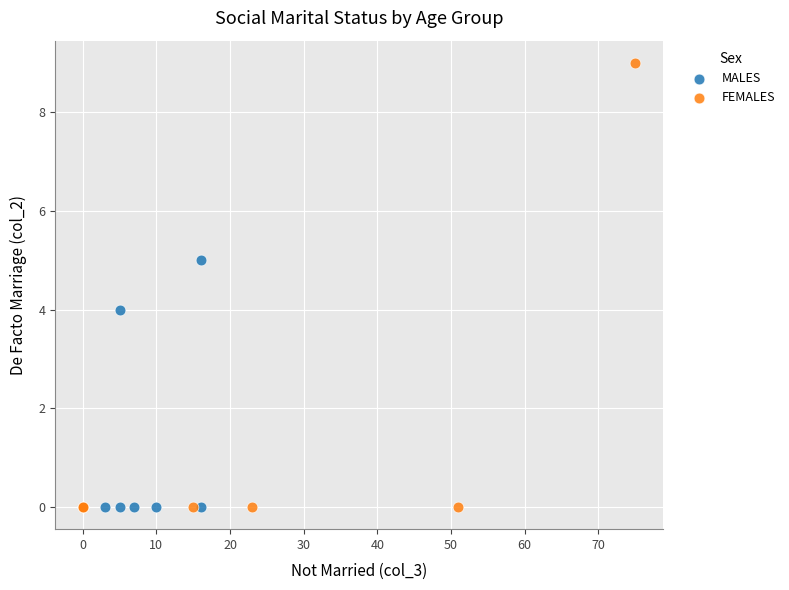

What are all the series names shown in the legend?

MALES, FEMALES